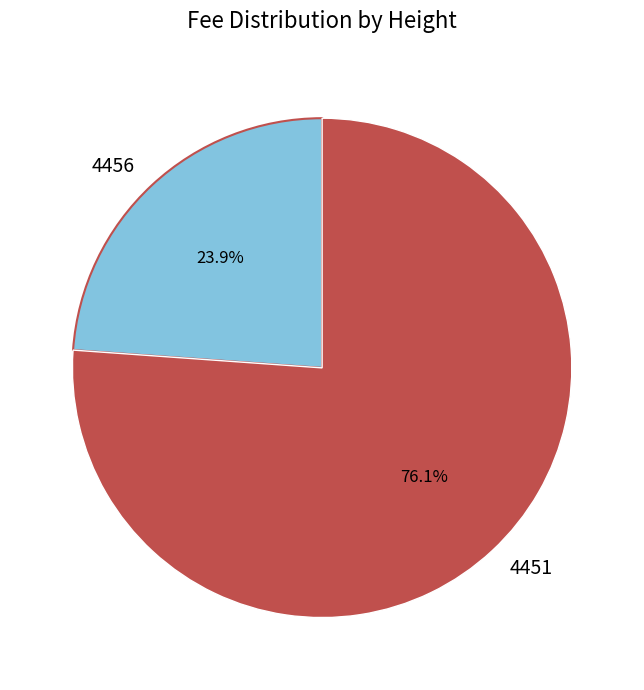

Which slice is the smallest?

4456